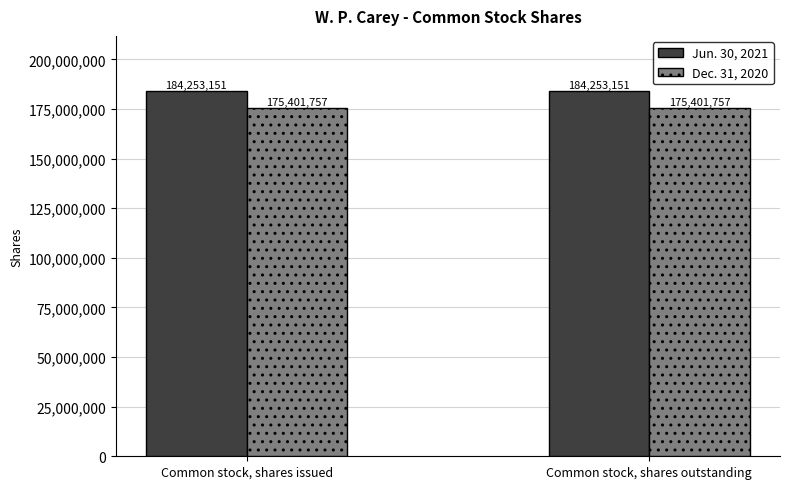

What is the difference between the highest and lowest values at Common stock, shares outstanding?

8851394